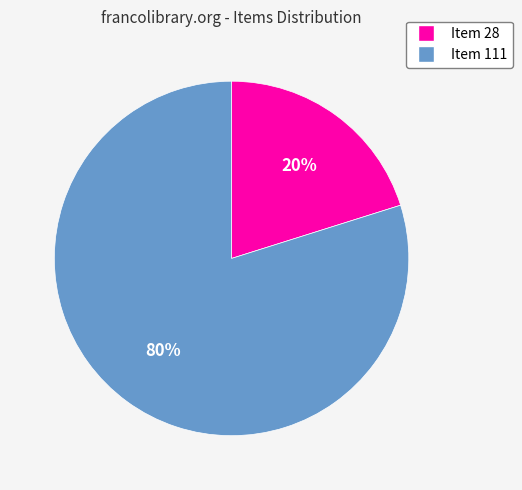

Rank the categories by value from lowest to highest.

Item 28, Item 111